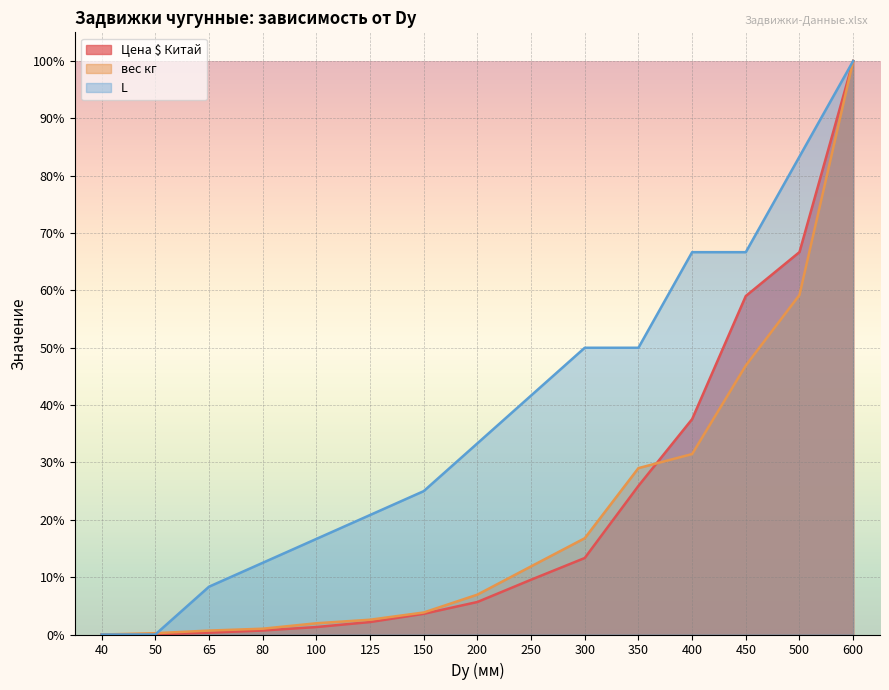

Is it true that вес кг equals 29.0 at 350?

True